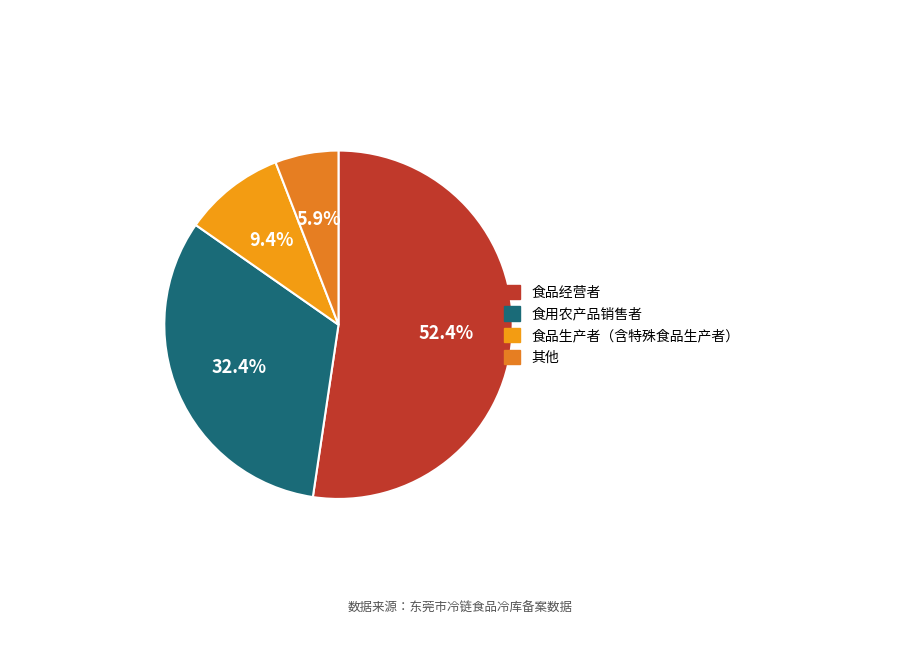

Which has a higher value, 其他 or 食品经营者?

食品经营者